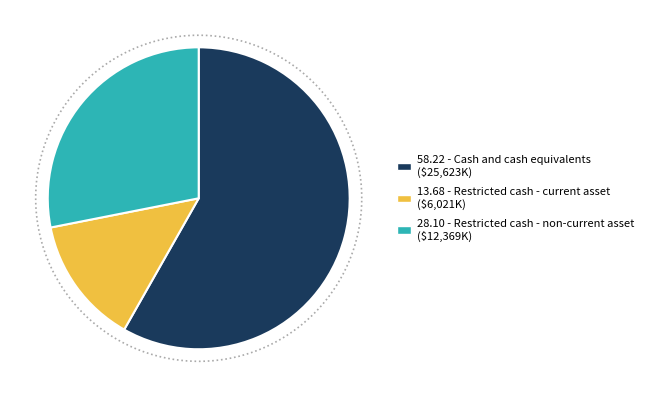

What is the ratio of the value at Cash and cash equivalents to the value at Restricted cash - current asset?

4.3